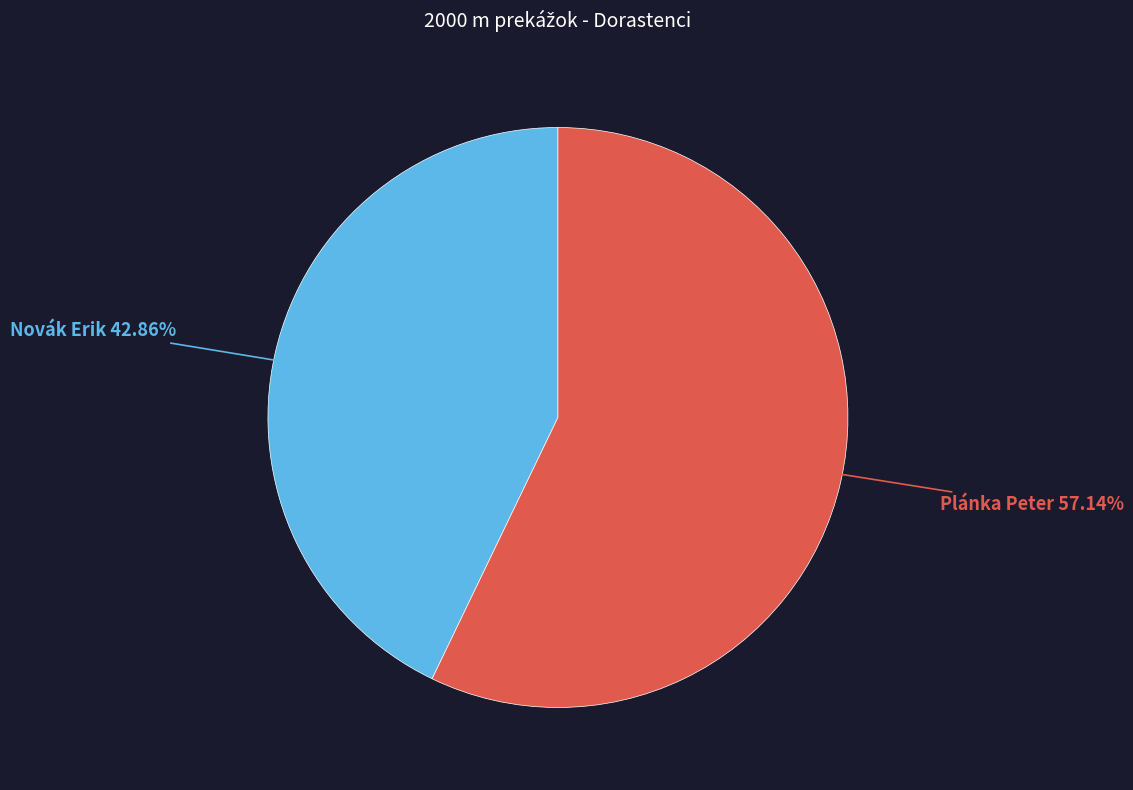

Rank the categories by value from highest to lowest.

Plánka Peter, Novák Erik